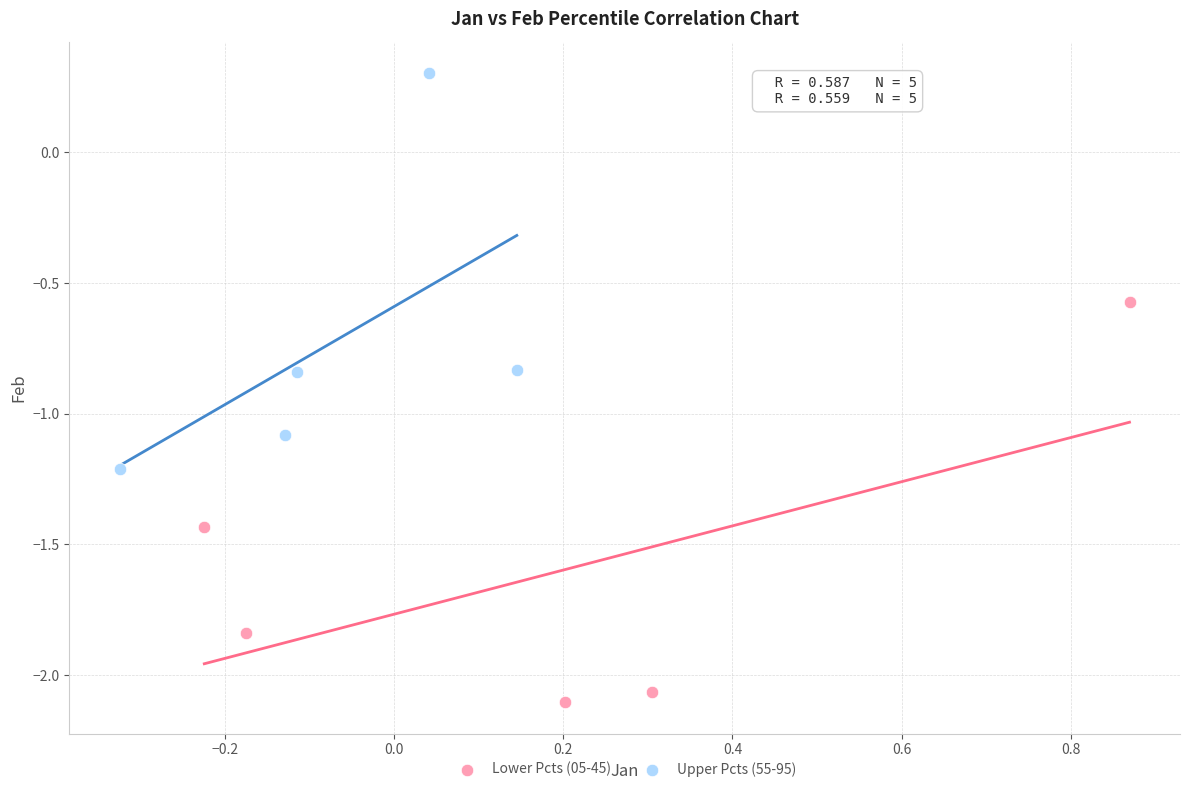

Which series reaches the minimum Y coordinate?

Lower Pcts (05-45)